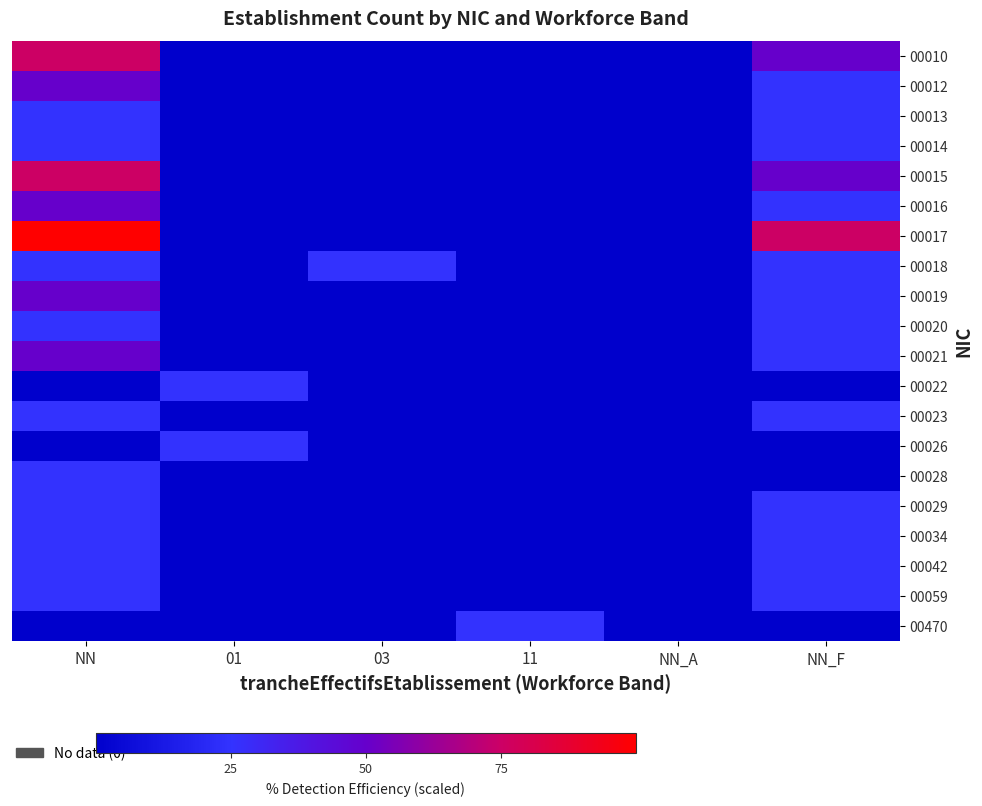

List the series in order of their peak value, lowest first.

00013, 00014, 00018, 00020, 00022, 00023, 00026, 00028, 00029, 00034, 00042, 00059, 00470, 00012, 00016, 00019, 00021, 00010, 00015, 00017